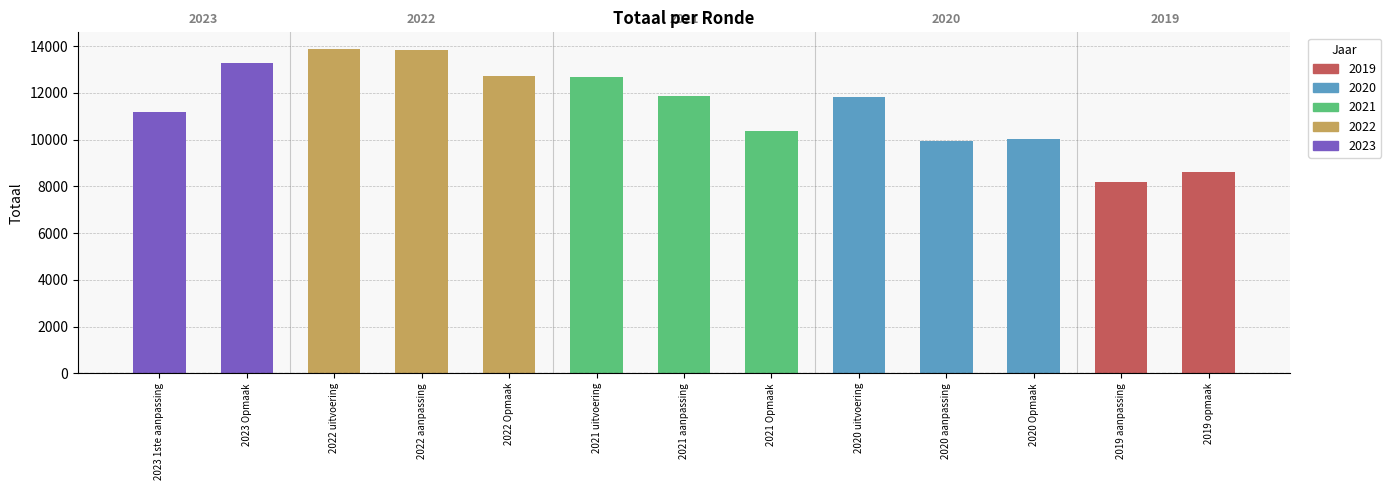

Which label corresponds to the smallest value in the chart?

2019 aanpassing